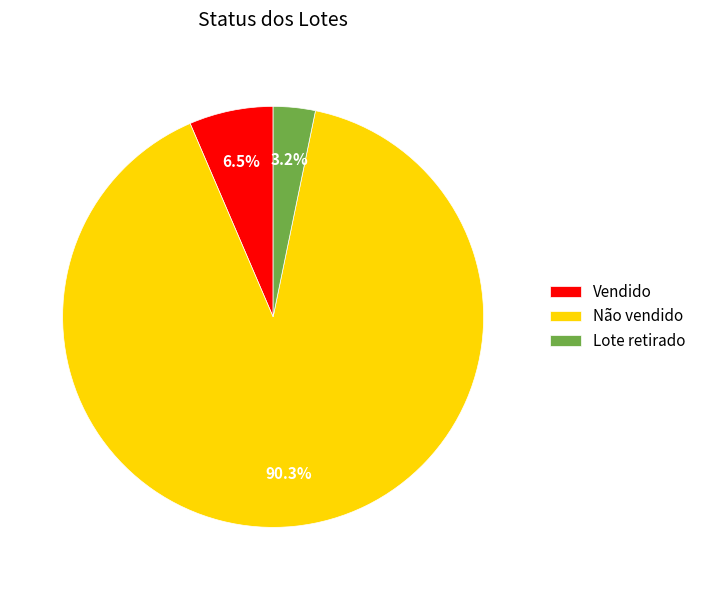

What is the smallest slice in the pie chart?

Lote retirado